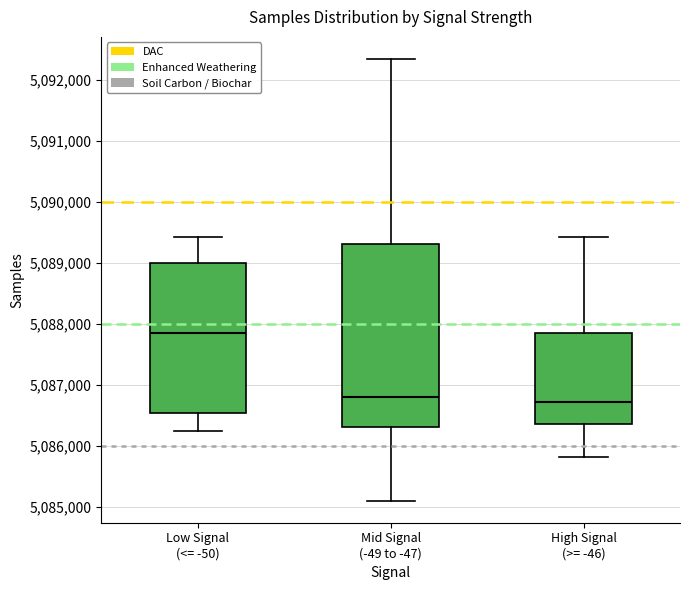

Where does the median line of the box for Low Signal (<= -50) sit on the y-axis? The values are not printed on the chart, so give them approximately, as read against the axis.

5087800